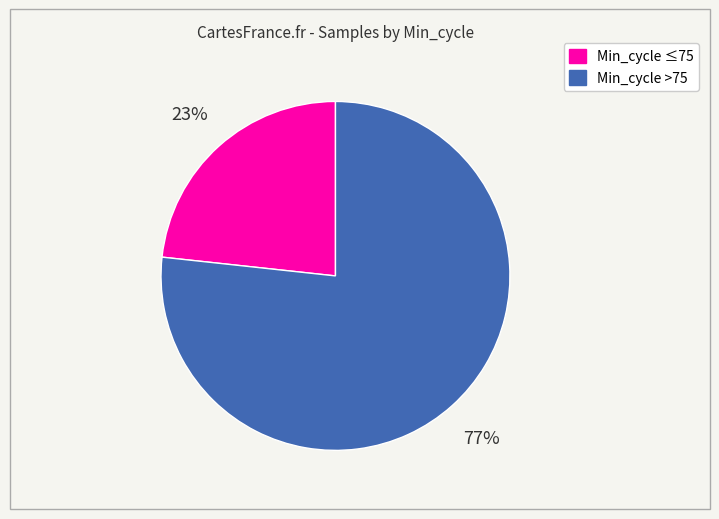

Does any single category account for the majority?

Yes